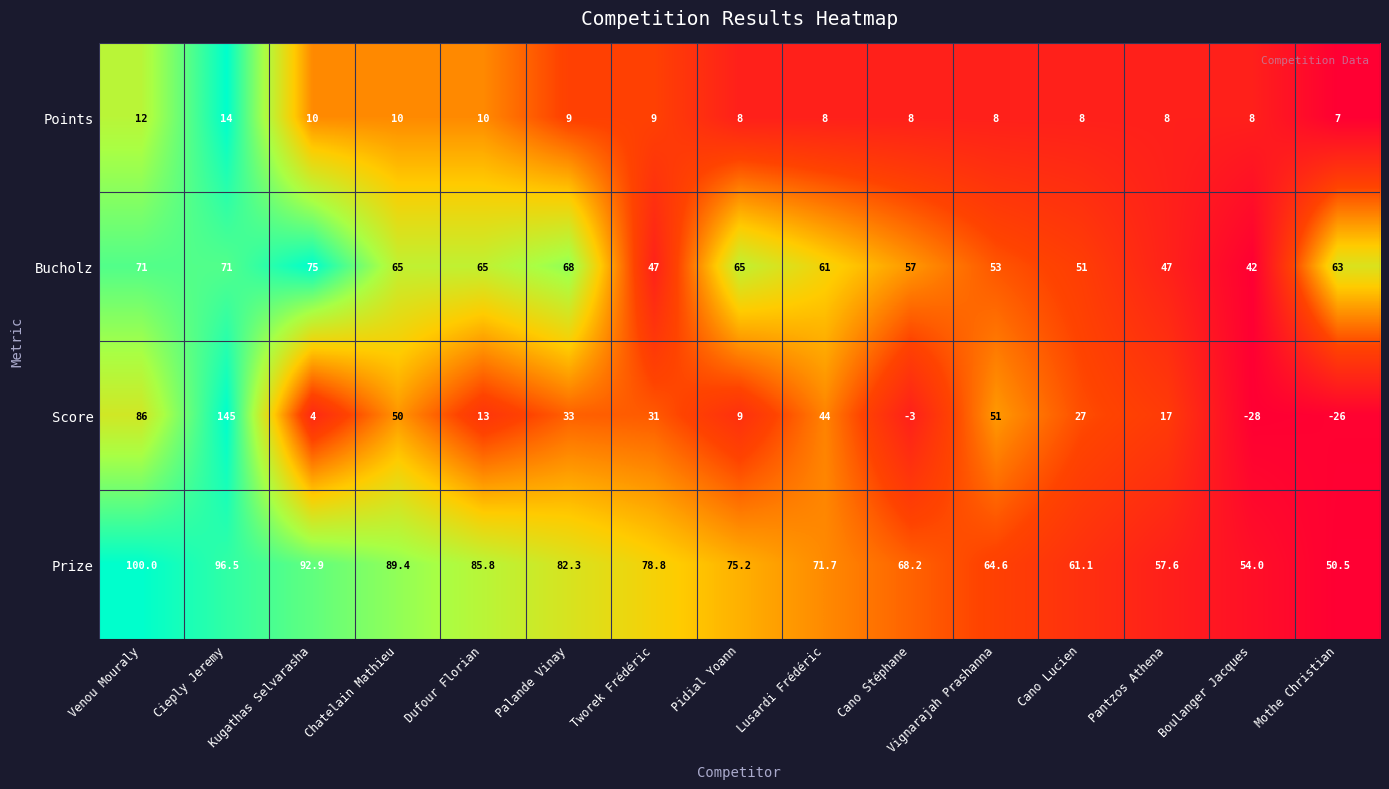

Which category has the highest value in the Points series?

Cieply Jeremy